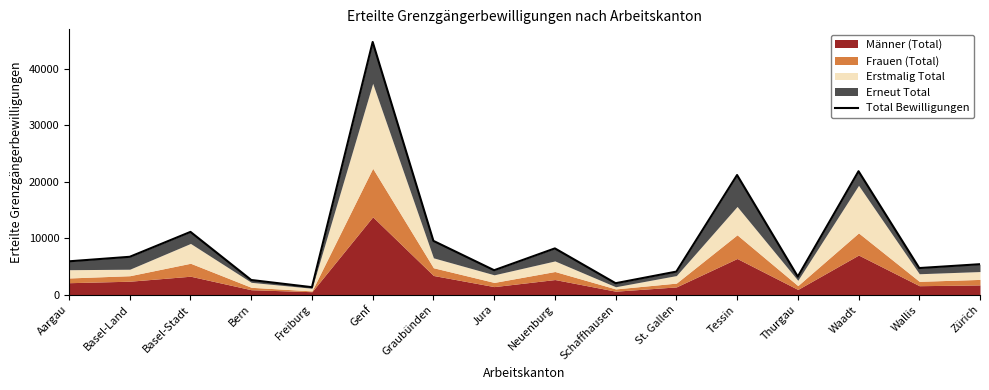

Rank the categories by value from highest to lowest.

Genf, Waadt, Tessin, Basel-Stadt, Graubünden, Neuenburg, Basel-Land, Aargau, Zürich, Wallis, Jura, St. Gallen, Thurgau, Bern, Schaffhausen, Freiburg